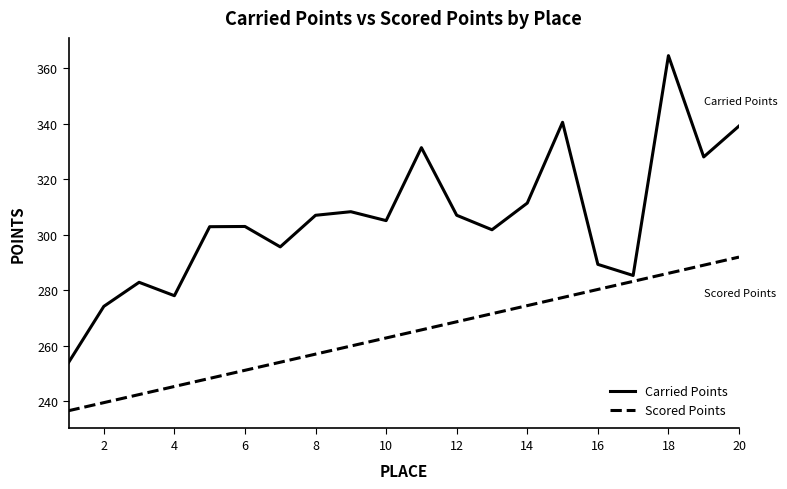

In Carried Points, how many points are lower than both neighbors (excluding endpoints)?

6